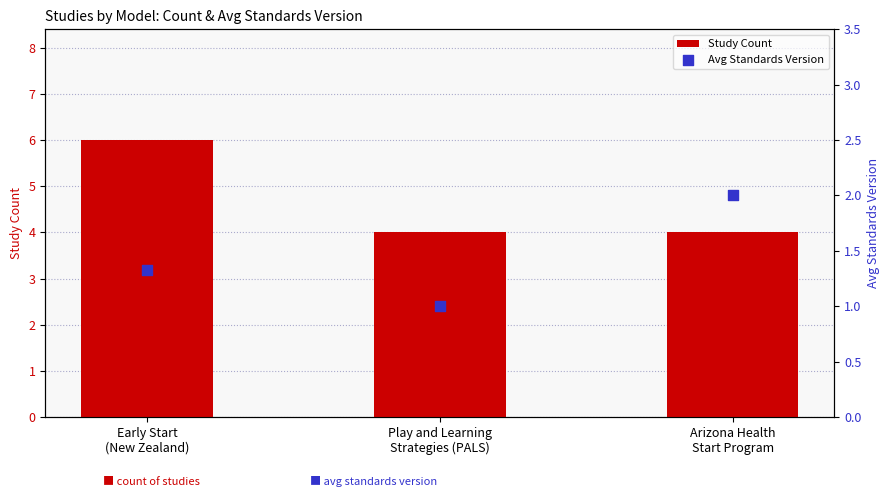

Which series has the widest spread of Y values?

Study Count